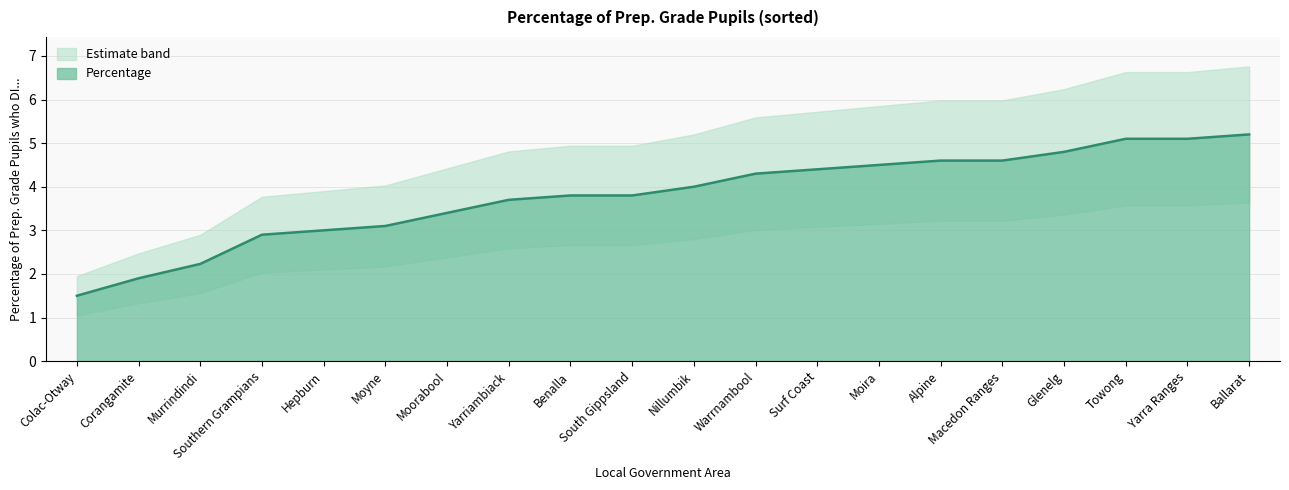

What is the difference between the maximum and minimum values?

3.7